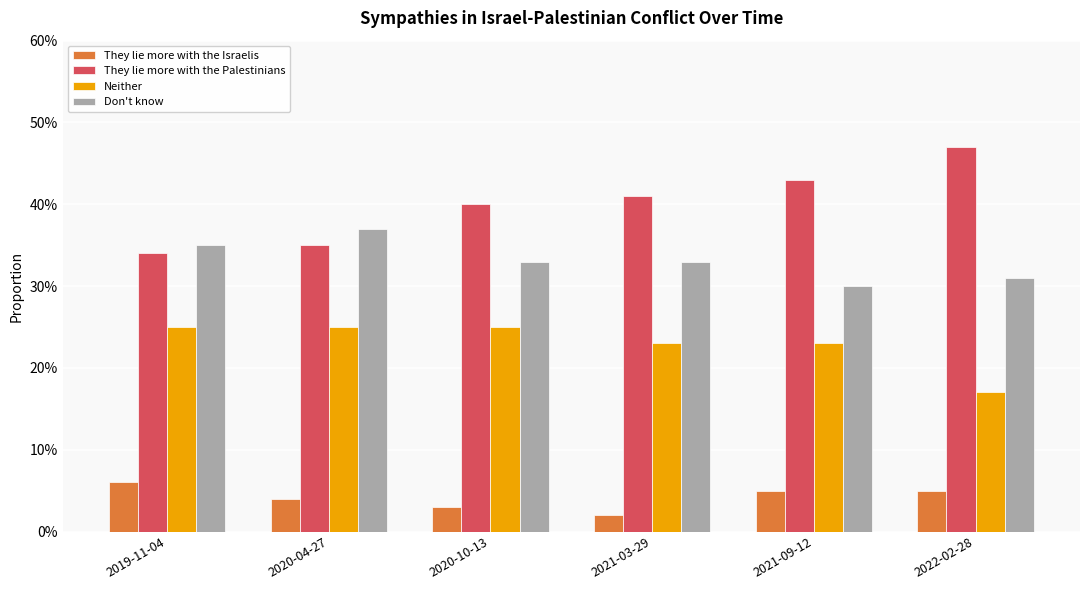

What is the sum of the They lie more with the Palestinians values at 2021-09-12 and 2019-11-04?

0.8